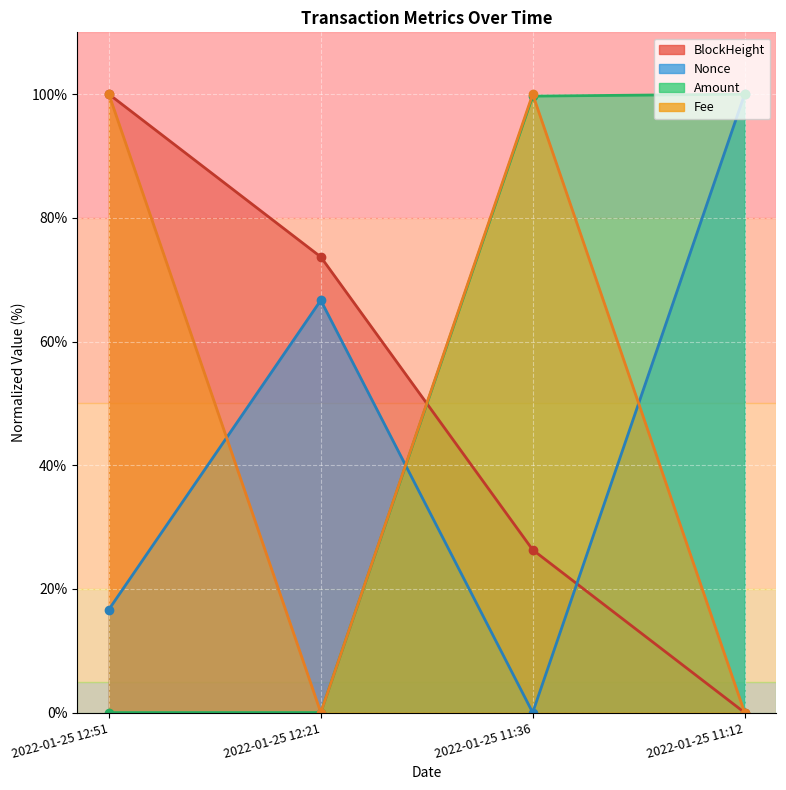

Reading left to right, list all the values displayed in this chart.

BlockHeight: 2022-01-25 12:51=100.0	2022-01-25 12:21=73.7	2022-01-25 11:36=26.3	2022-01-25 11:12=0.0
Nonce: 2022-01-25 12:51=16.7	2022-01-25 12:21=66.7	2022-01-25 11:36=0.0	2022-01-25 11:12=100.0
Amount: 2022-01-25 12:51=0.0	2022-01-25 12:21=0.0	2022-01-25 11:36=99.7	2022-01-25 11:12=100.0
Fee: 2022-01-25 12:51=100.0	2022-01-25 12:21=0.0	2022-01-25 11:36=100.0	2022-01-25 11:12=0.0